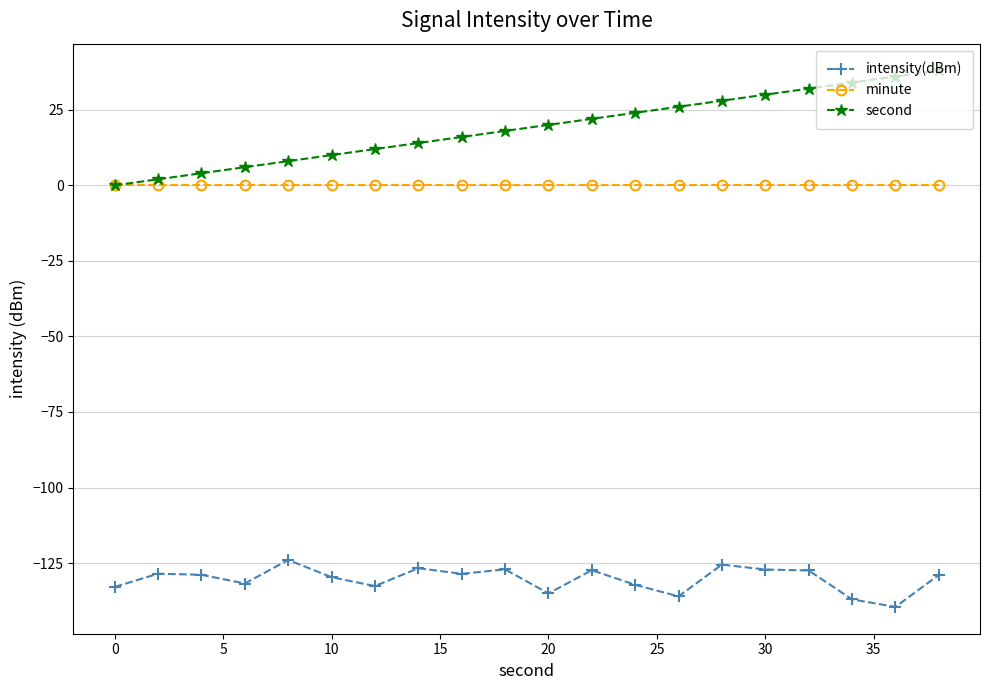

What is the greatest value displayed?

38.0